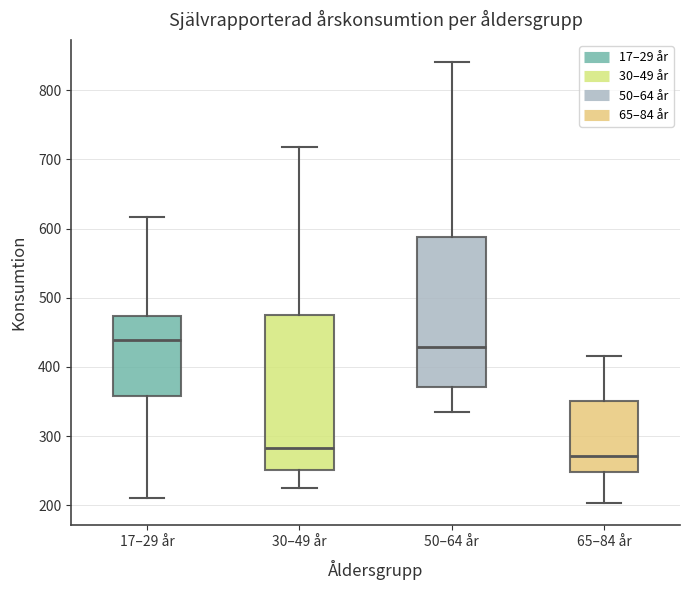

Reading left to right, transcribe this box plot: for each box, give where its median line is, the range the box spans, and where its two whiskers end, as read against the y-axis. The values are not printed on the chart, so give them approximately, as read against the axis.

17–29 år: median 440, box 360 to 470, whiskers 210 to 620
30–49 år: median 280, box 250 to 470, whiskers 220 to 720
50–64 år: median 430, box 370 to 590, whiskers 330 to 840
65–84 år: median 270, box 250 to 350, whiskers 200 to 420